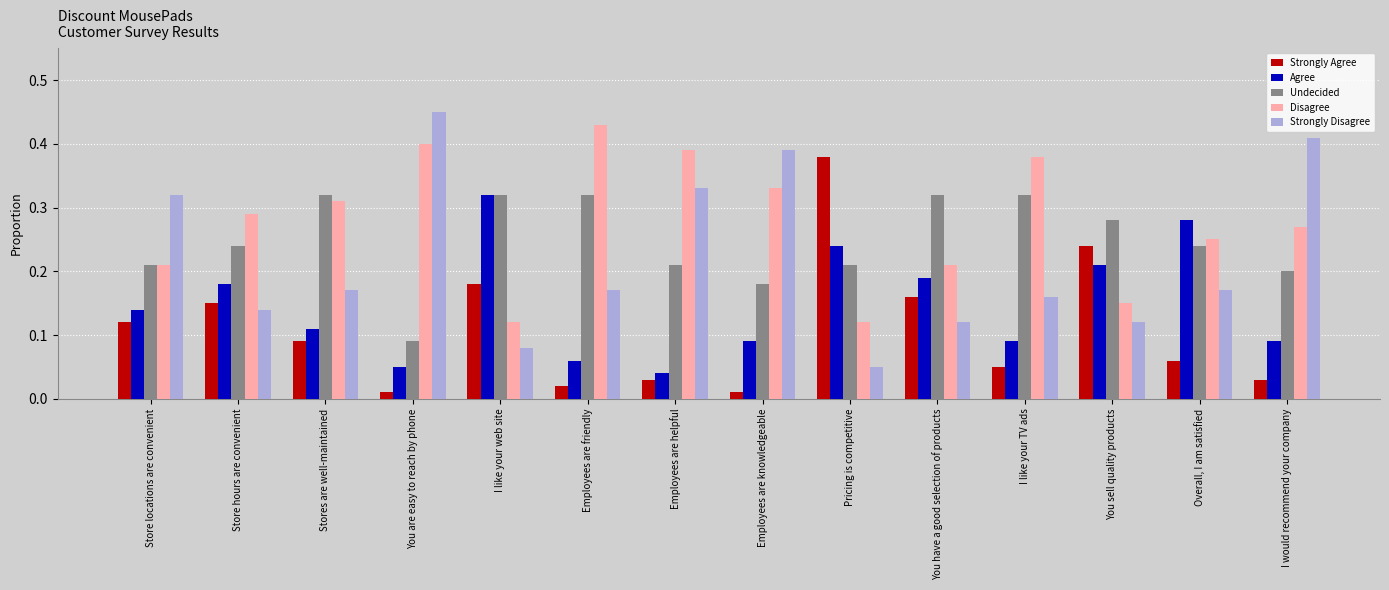

What is the label of the 4th bar from the left?

You are easy to reach by phone